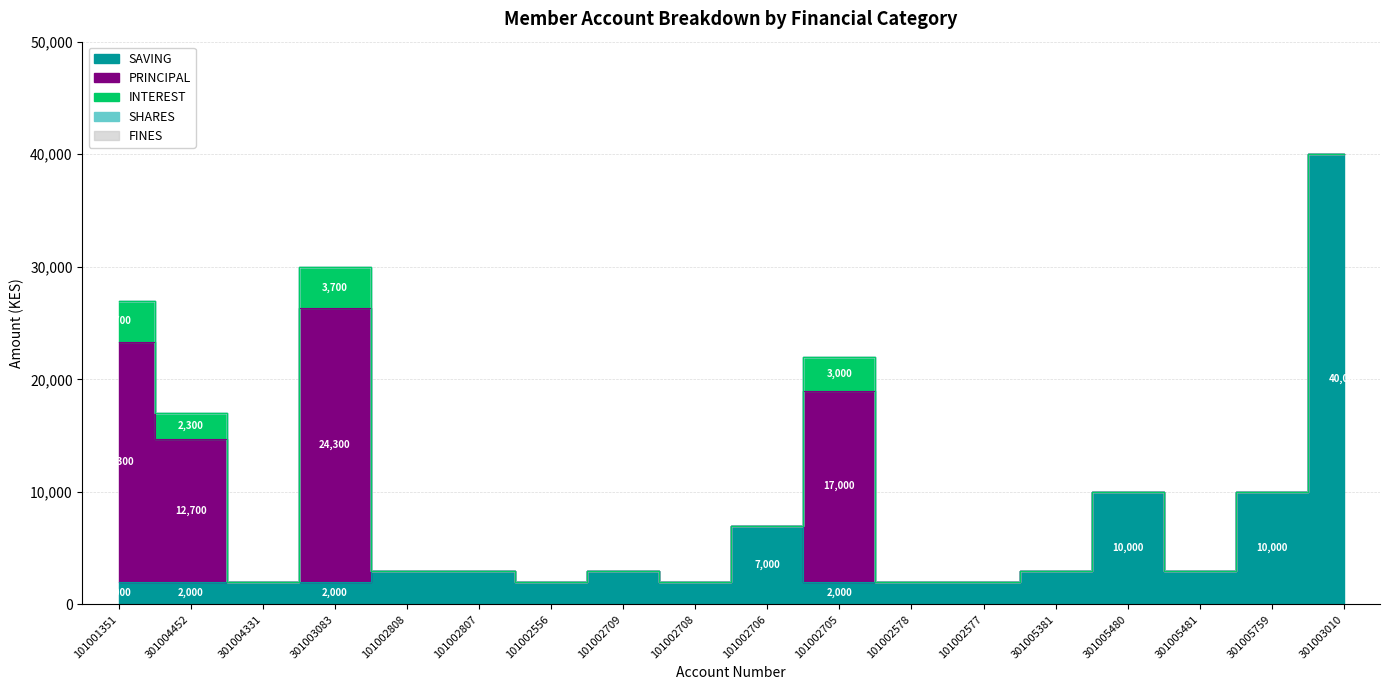

List the series in order of their peak value, lowest first.

SHARES, FINES, INTEREST, PRINCIPAL, SAVING